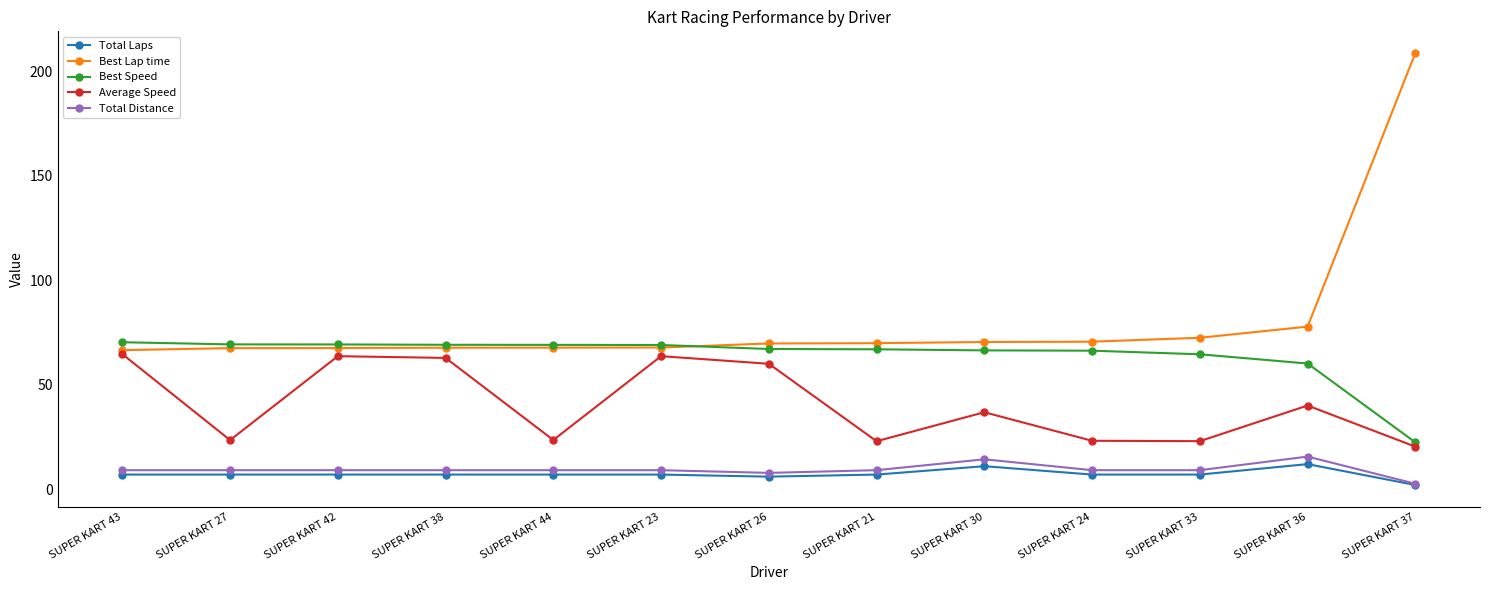

What is the label of the 10th point from the left?

SUPER KART 24